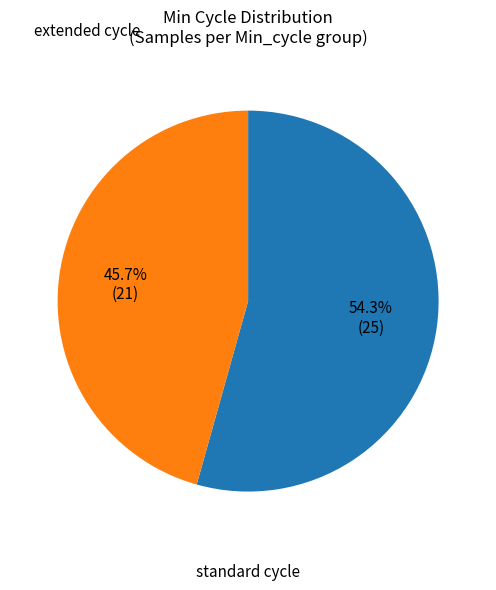

Is there any slice that represents more than half of the pie?

Yes